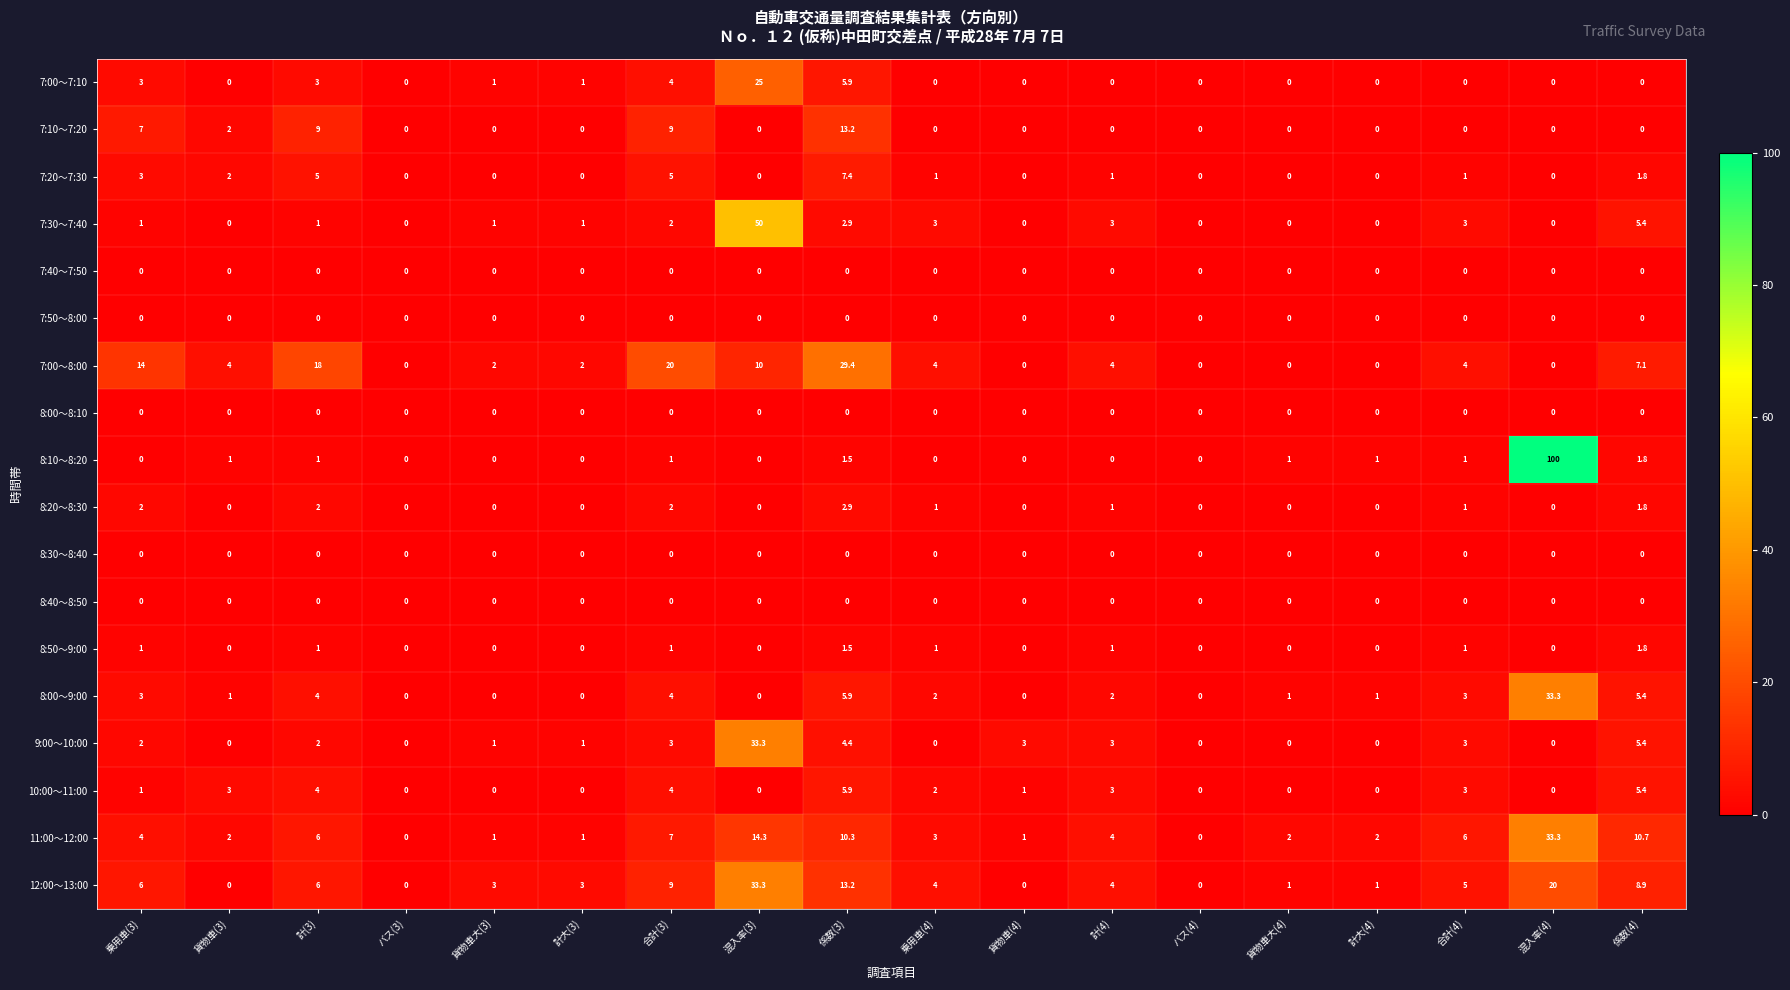

Which series has the largest total across all categories?

7:00～8:00